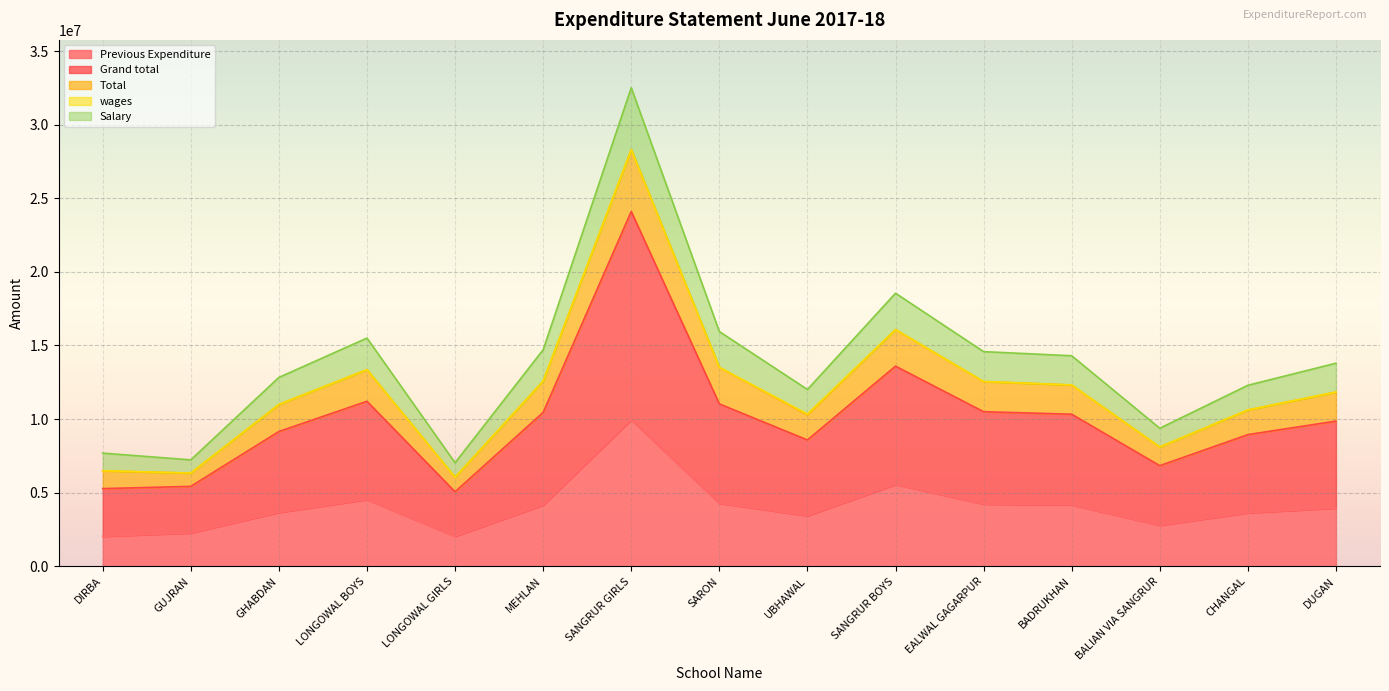

What is the smallest value displayed?

2034451